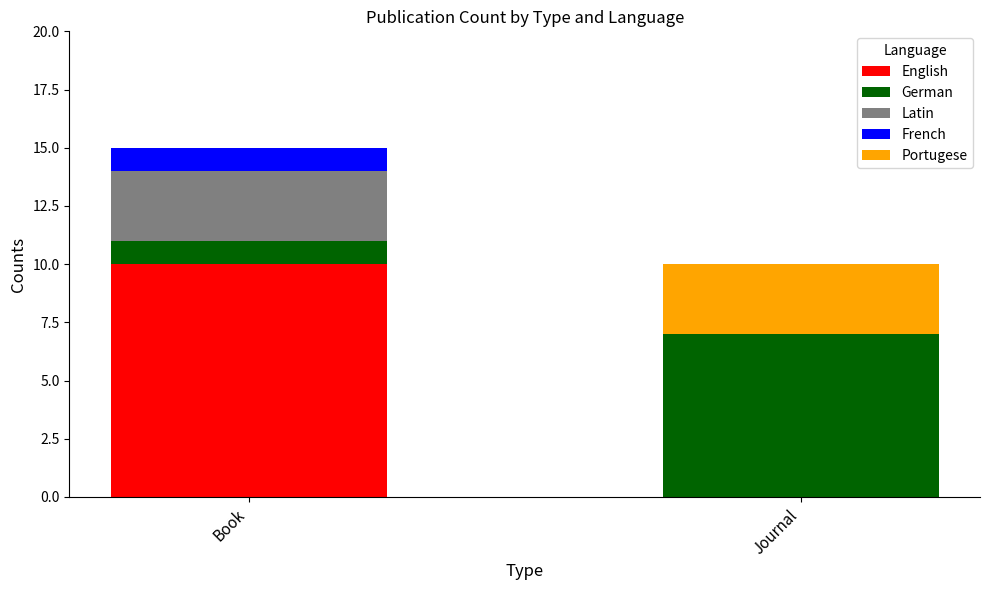

How many distinct data groups are displayed?

5